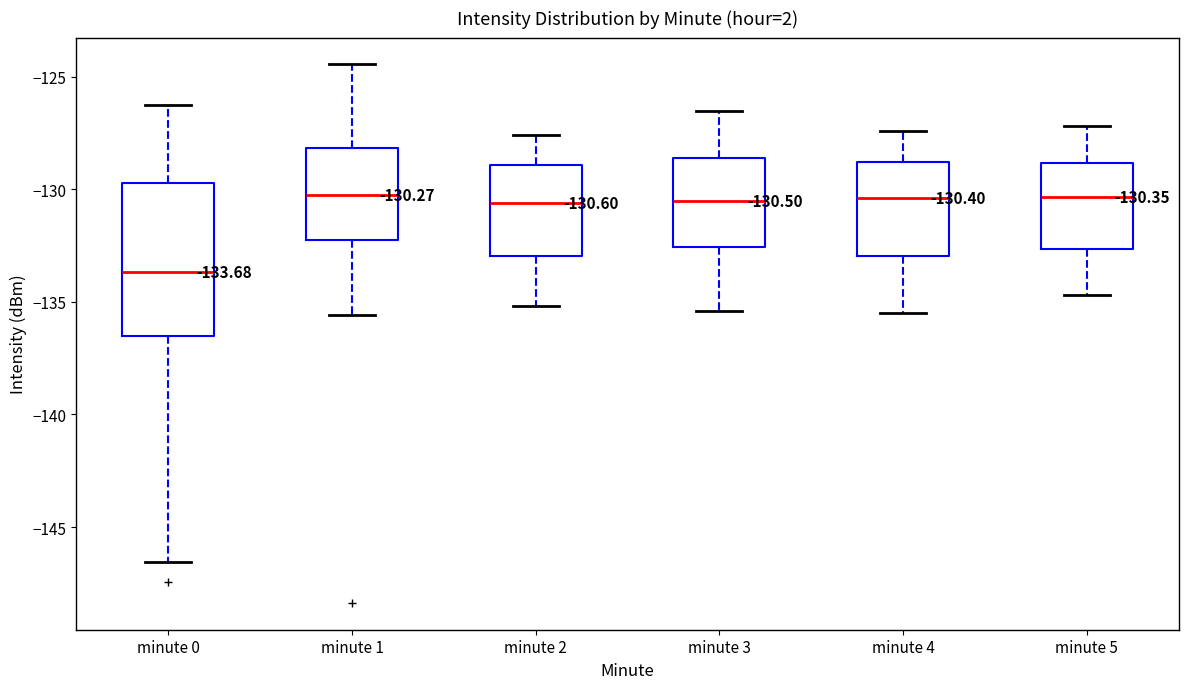

Comparing the boxes themselves (not the whiskers), which one is the tallest?

minute 0